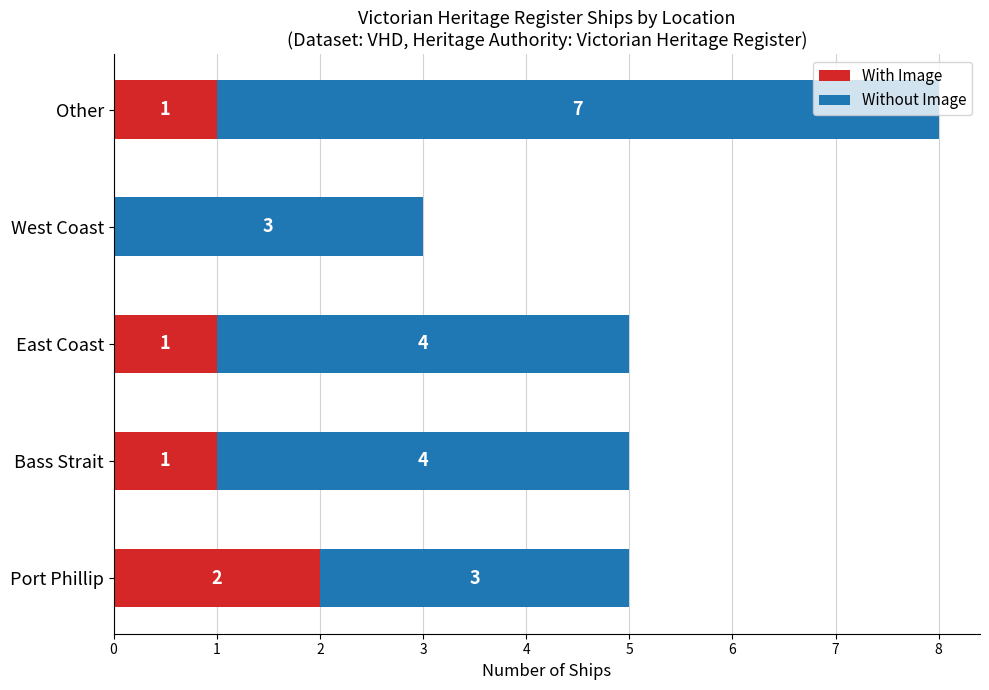

Which category has the highest value in the With Image series?

Port Phillip